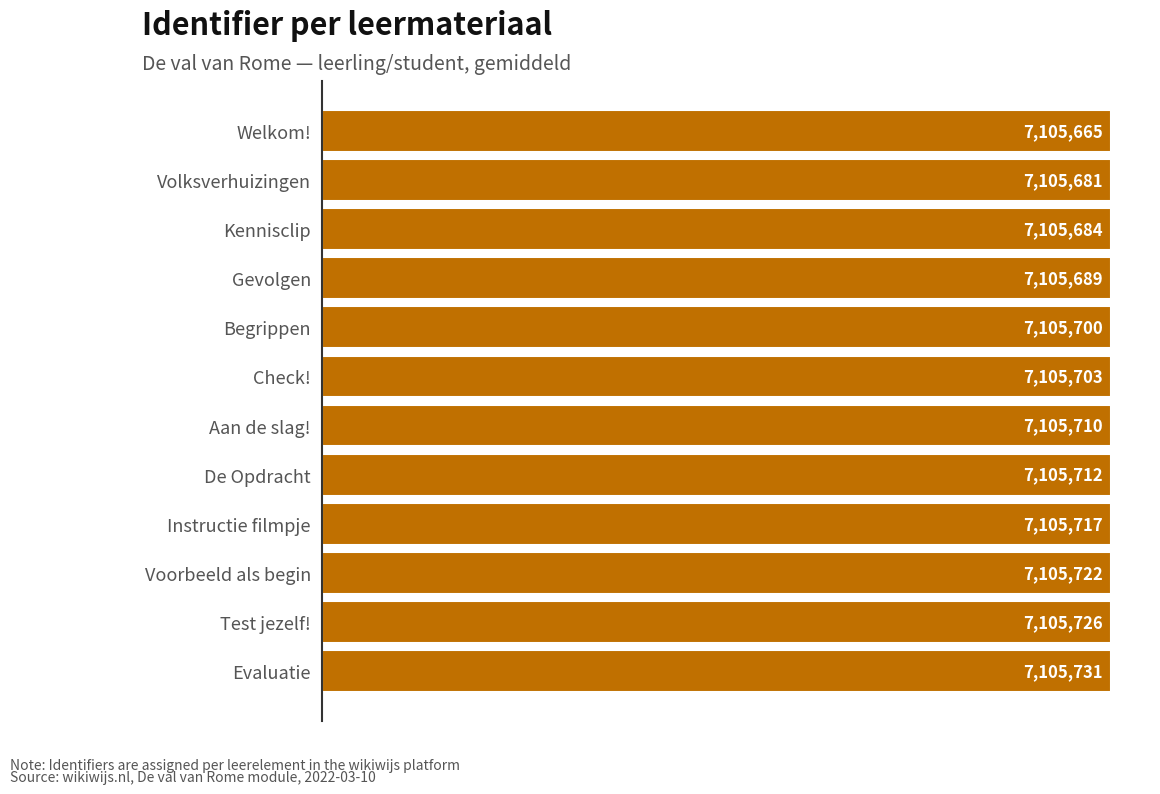

Where is the data nearest to the value 7105698?

Begrippen